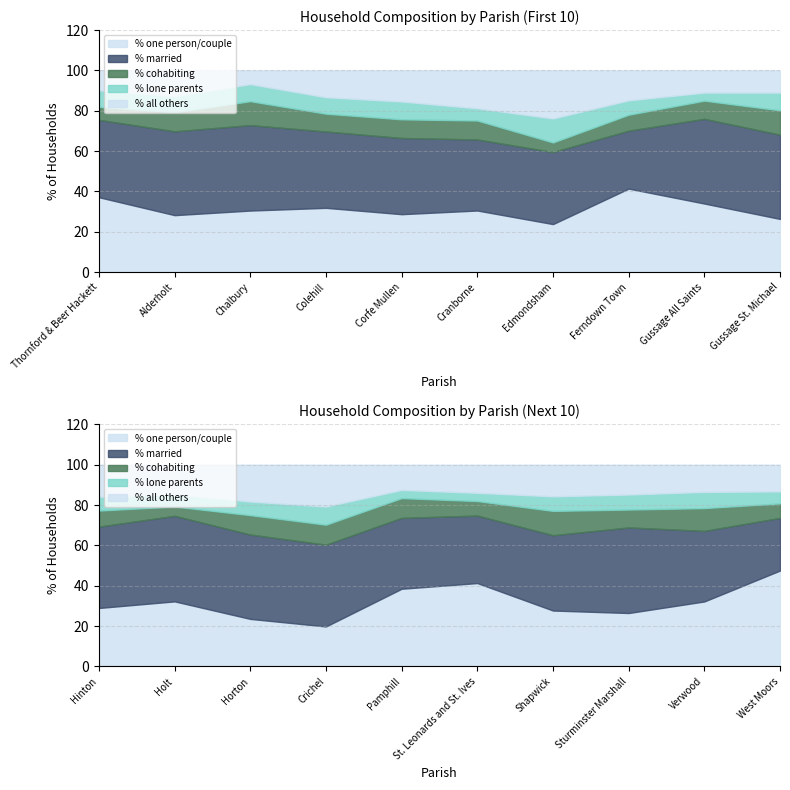

Which has a higher value, Horton or Crichel?

Horton